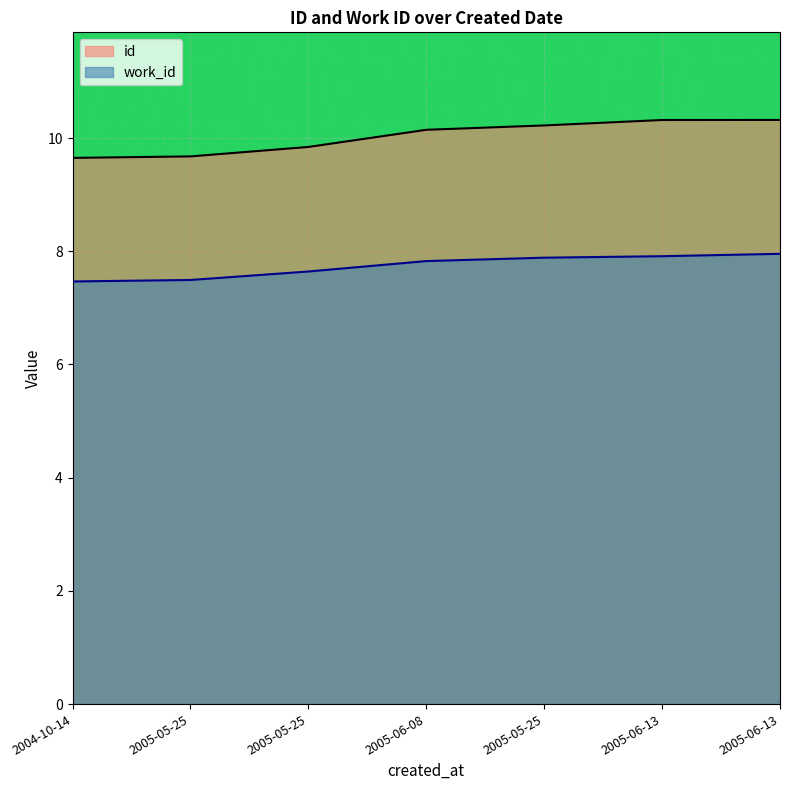

The value of id at 2005-05-25 is 4.5. True or false?

False